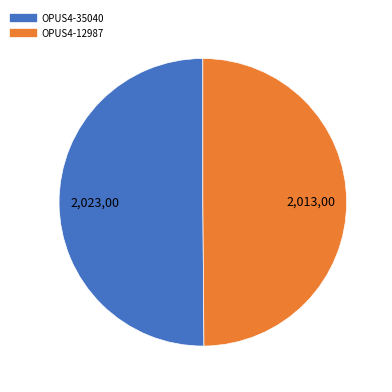

How many segments does this pie chart have?

2